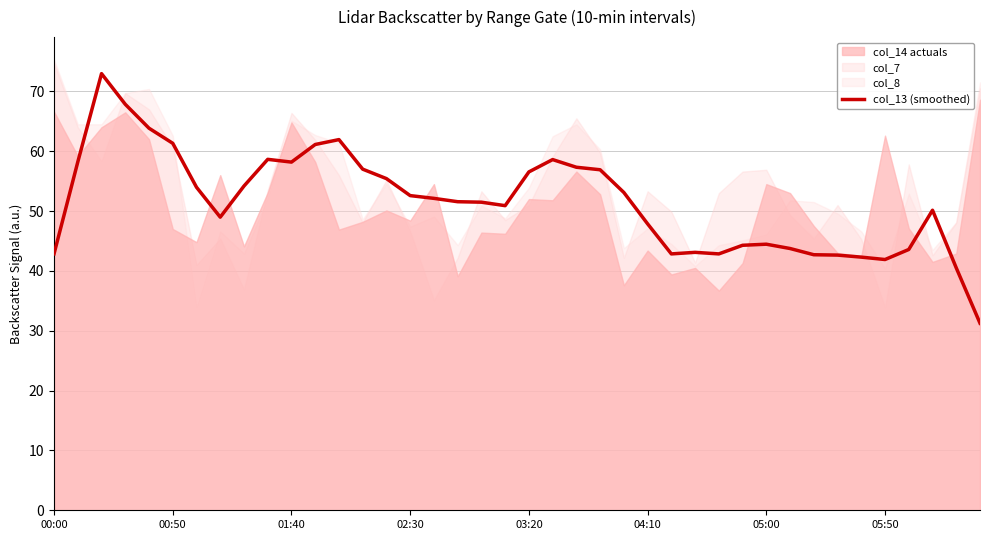

Which category has the lowest value across all series?

39